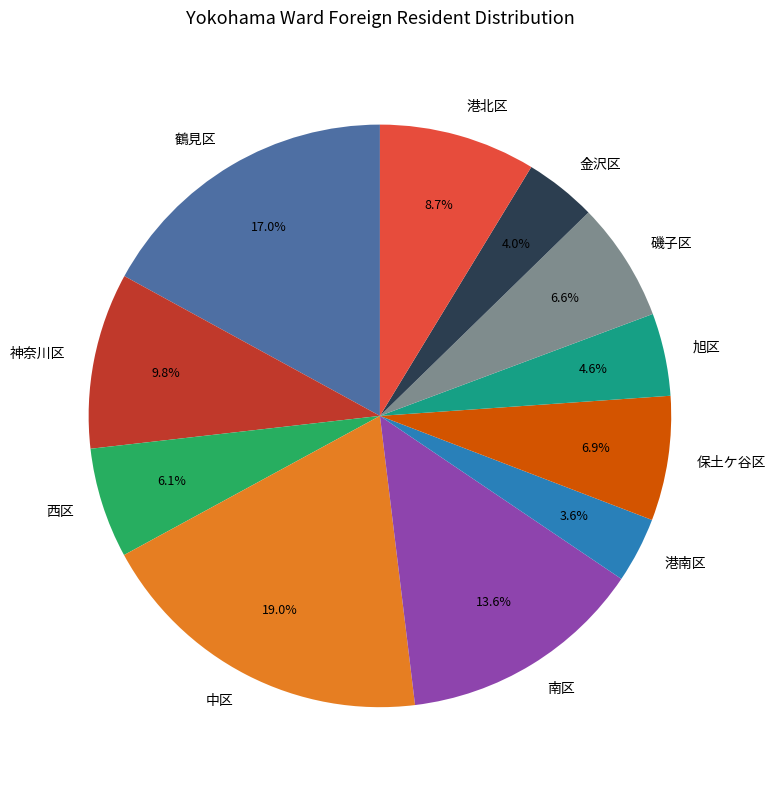

To the nearest percent, what portion does 港北区 represent?

9%